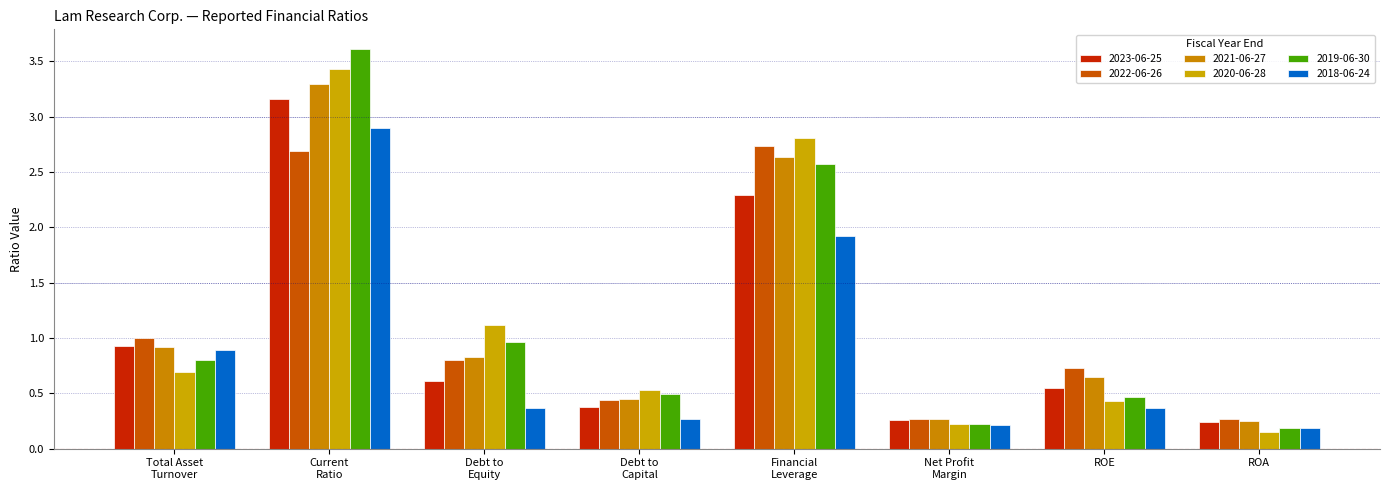

What is the label of the 3rd bar from the right?

Net Profit
Margin